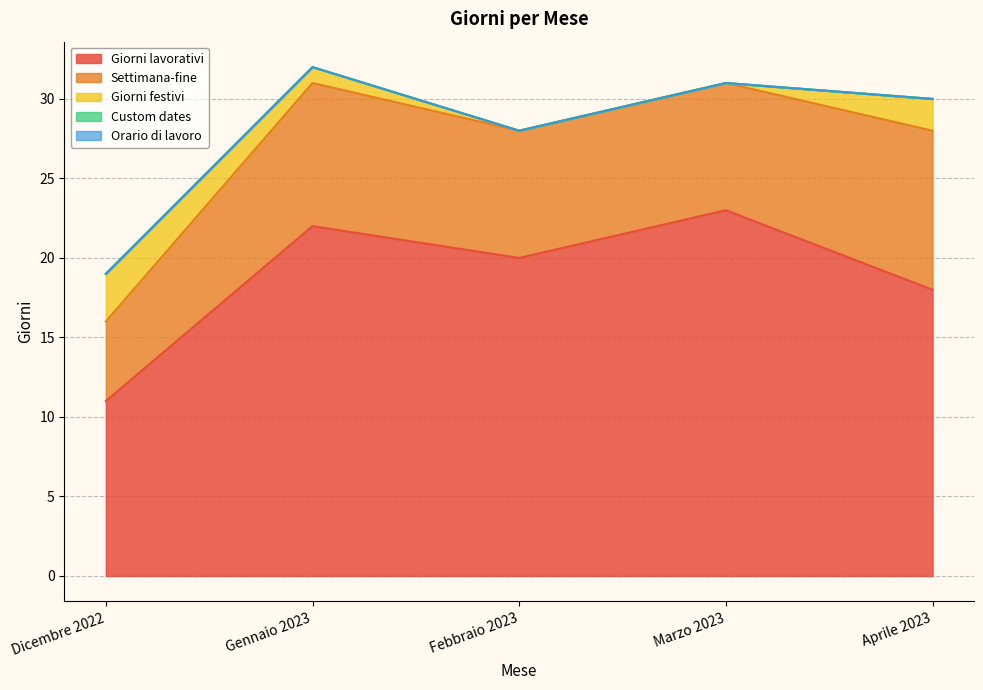

What is the total value across all series at Dicembre 2022?

19